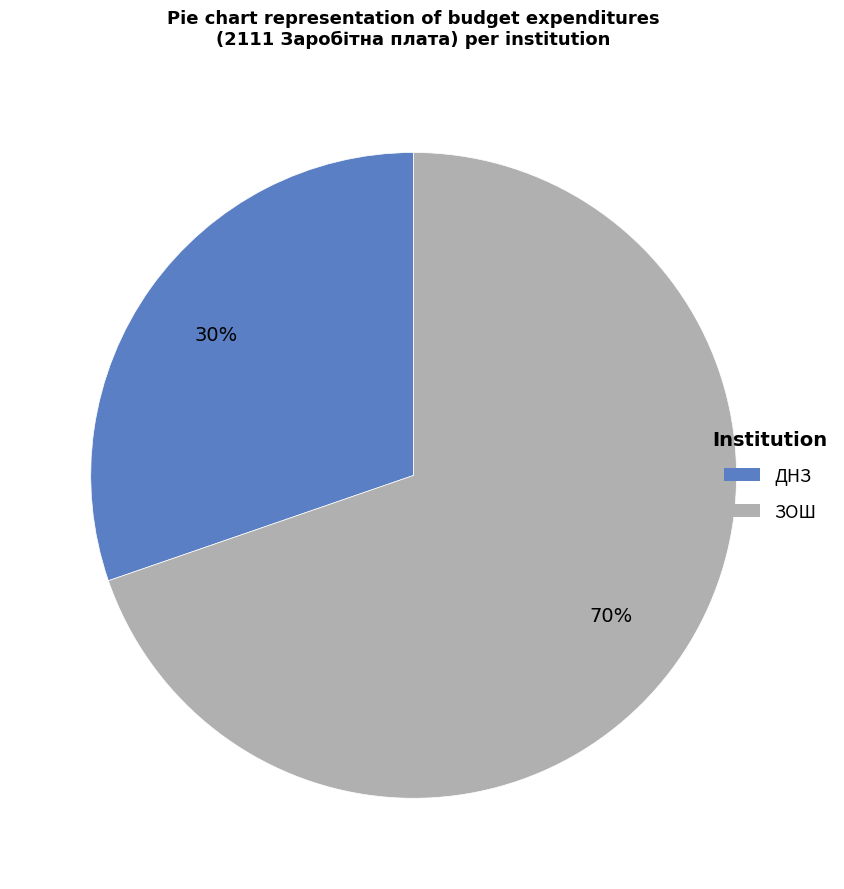

To the nearest percent, what percentage of the pie is ДНЗ?

30%